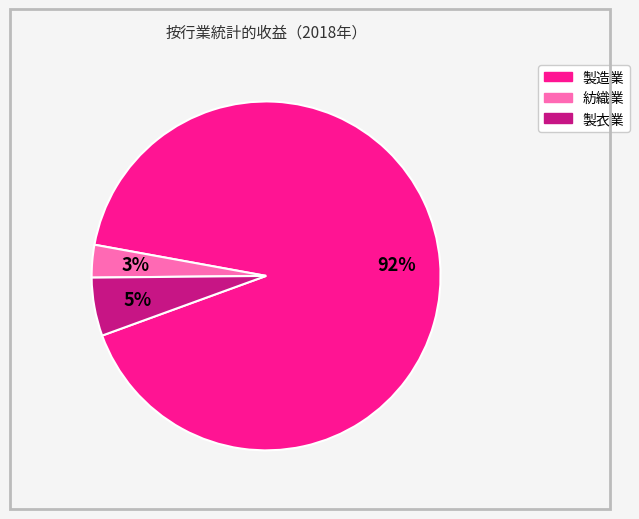

Does any single category account for the majority?

Yes